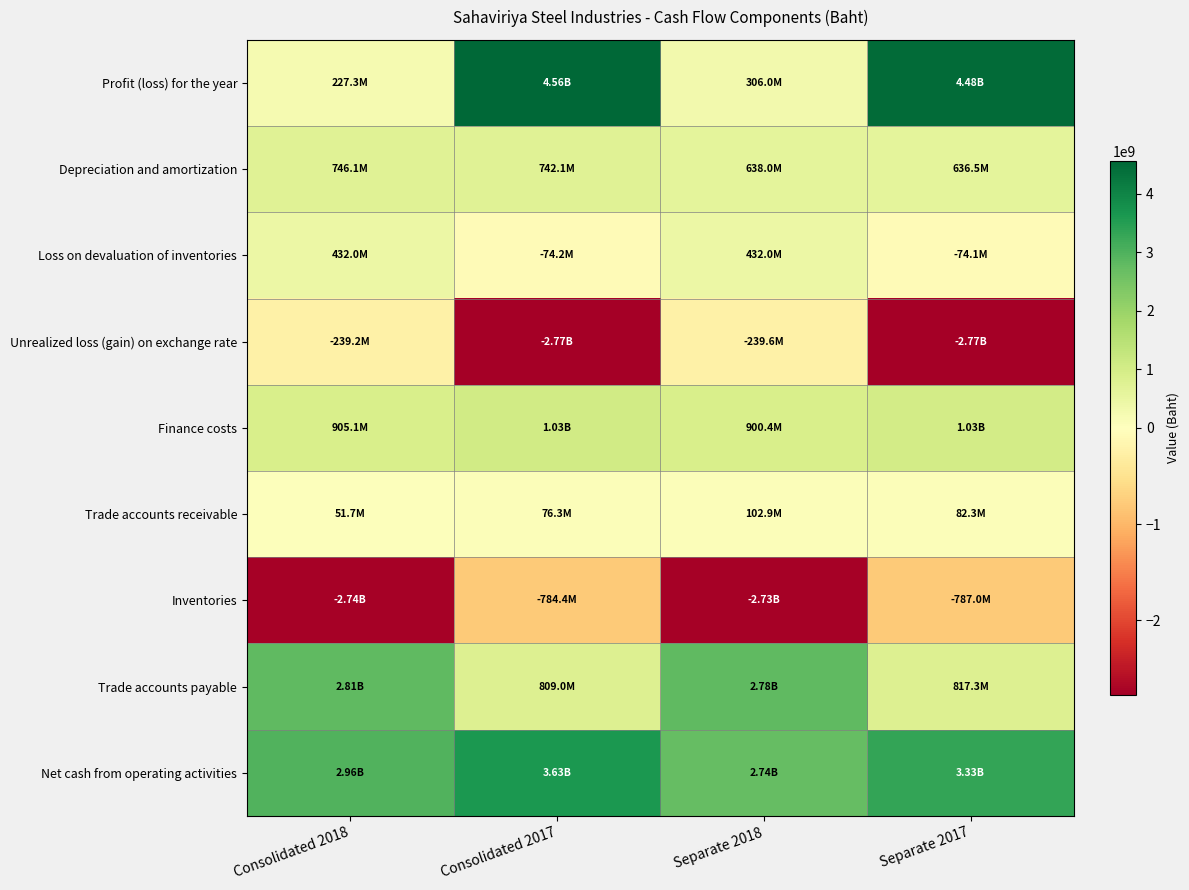

Which category has the highest value across all series?

Consolidated 2017